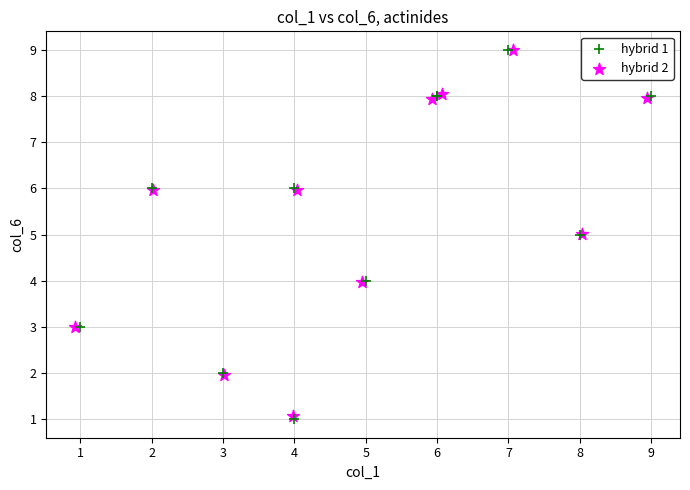

What are all the series names shown in the legend?

hybrid 1, hybrid 2